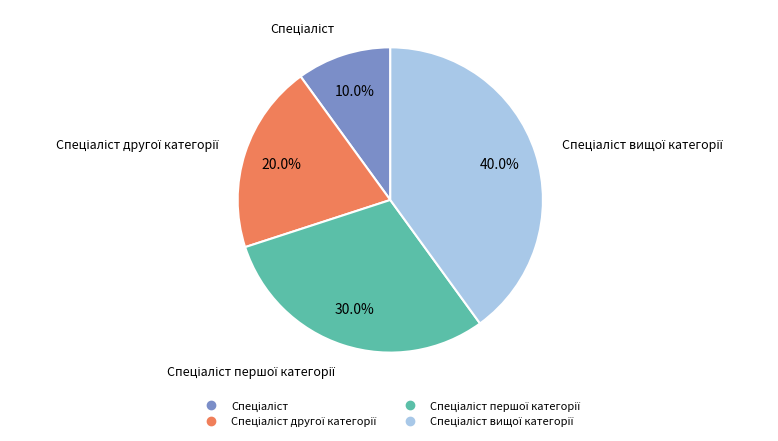

Is there any slice that represents more than half of the pie?

No